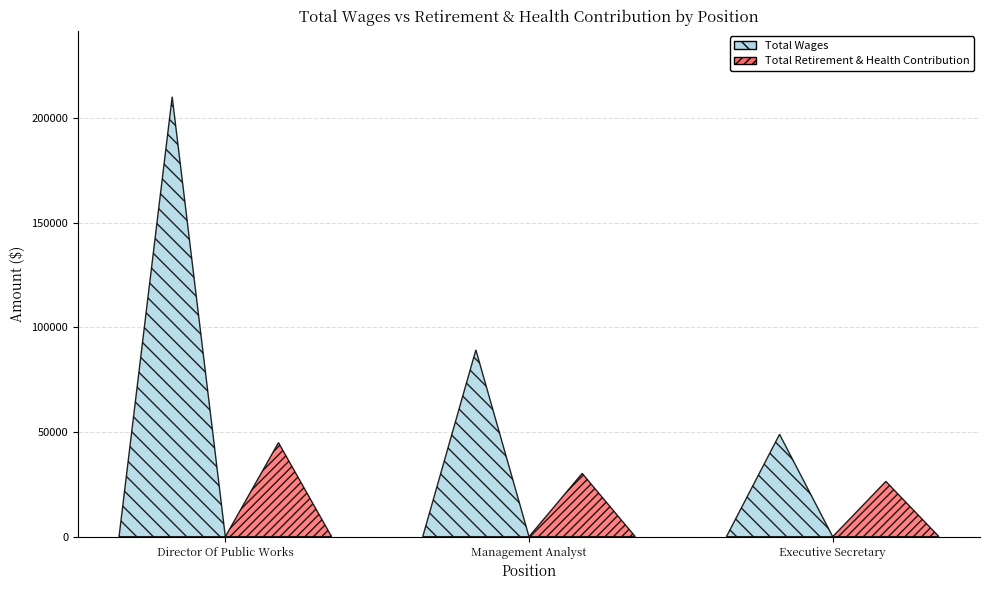

At which category does the chart reach its minimum across all series?

Executive Secretary